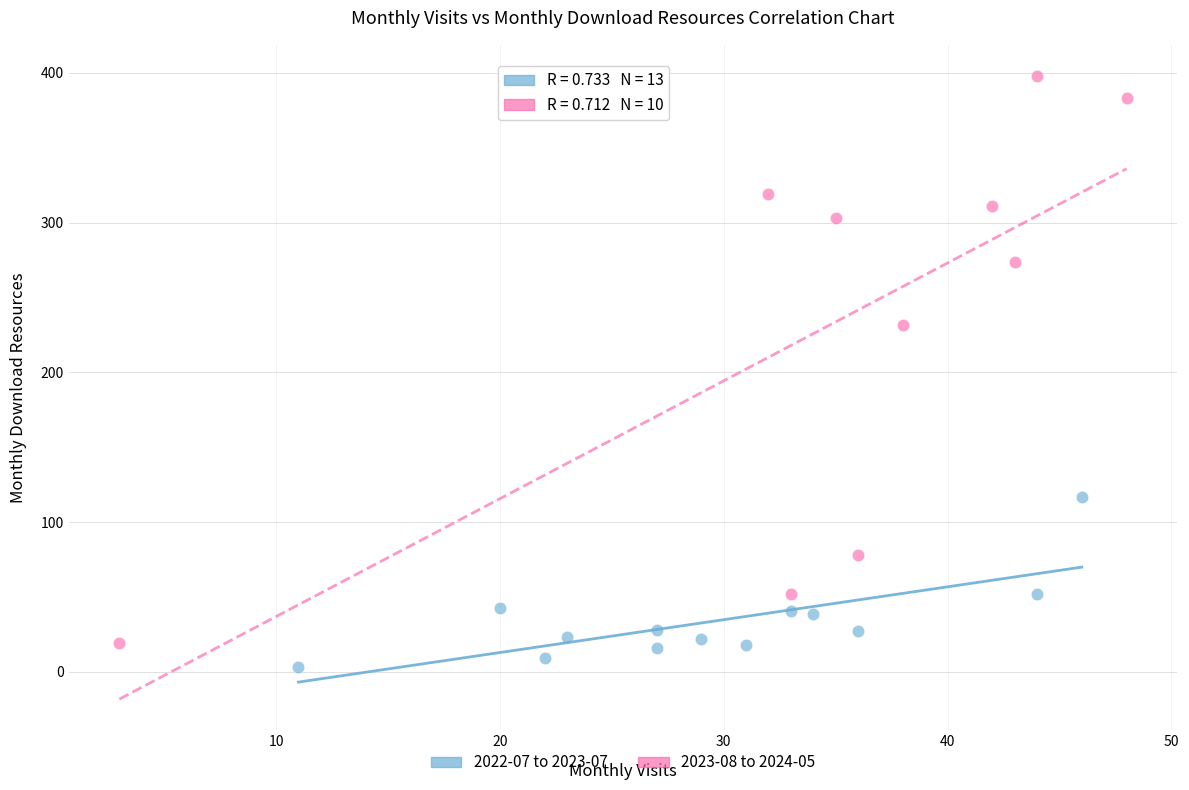

Which series has the largest Y range (max minus min)?

2023-08 to 2024-05